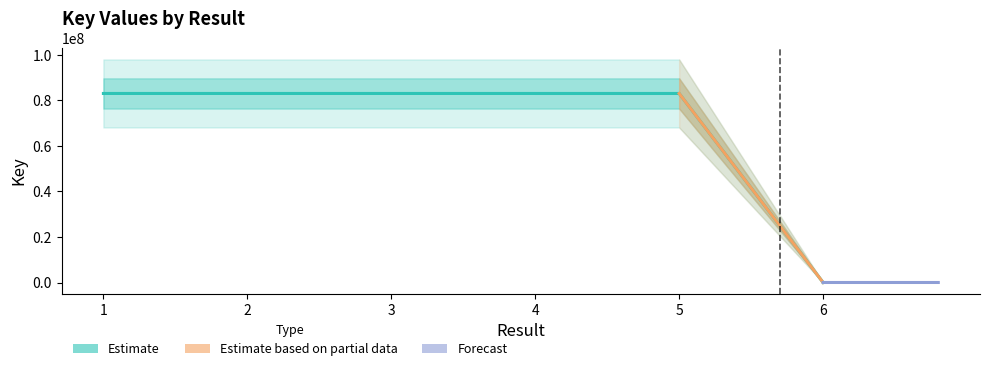

Reading left to right, what are all the values shown in this chart?

1=83044147	2=83045030	3=83045290	4=83044273	5=83044600	6=6890